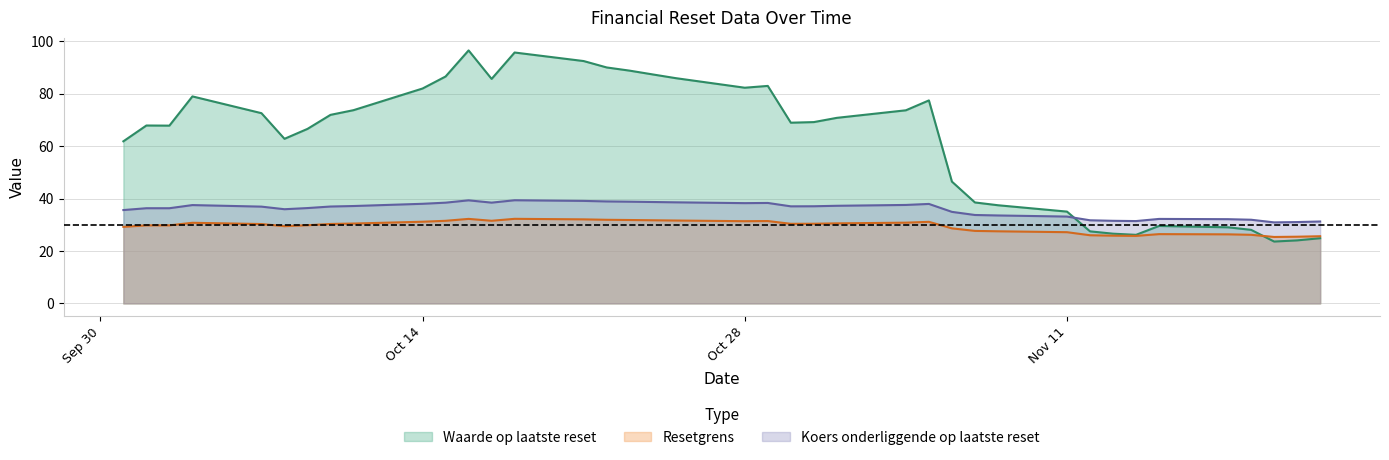

List the series in order of their overall mean, highest first.

Waarde op laatste reset, Koers onderliggende op laatste reset, Resetgrens